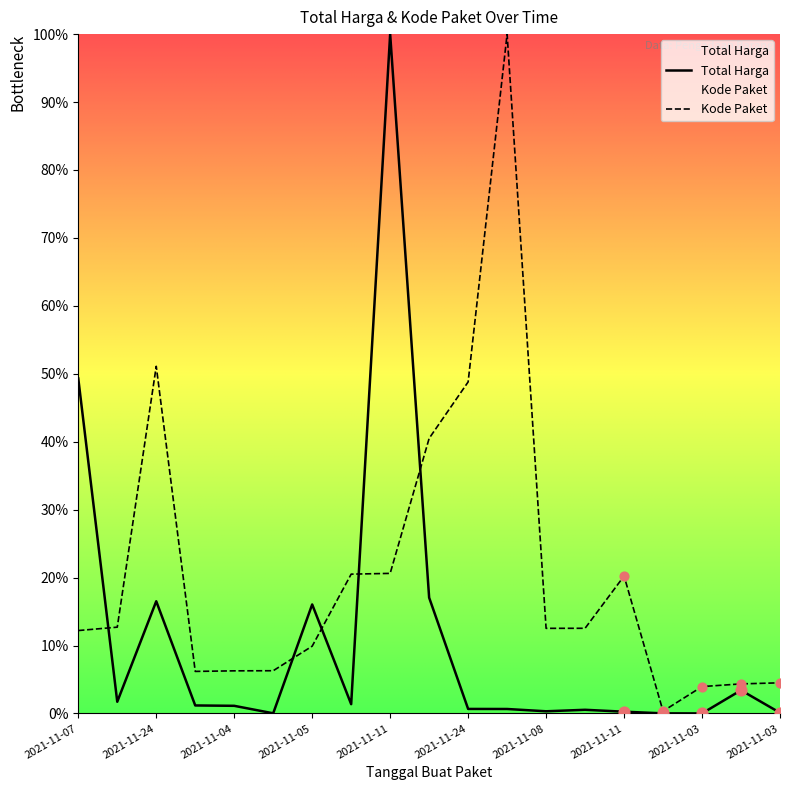

Which series has the largest total across all categories?

Kode Paket